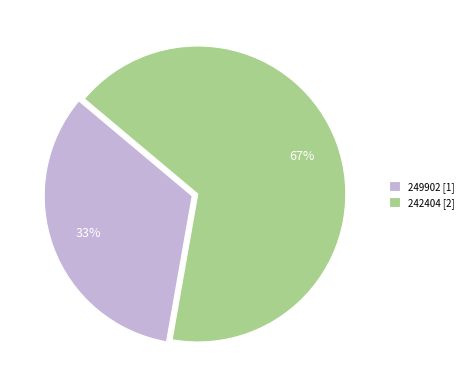

True or false: 242404 accounts for 74% of the total.

False